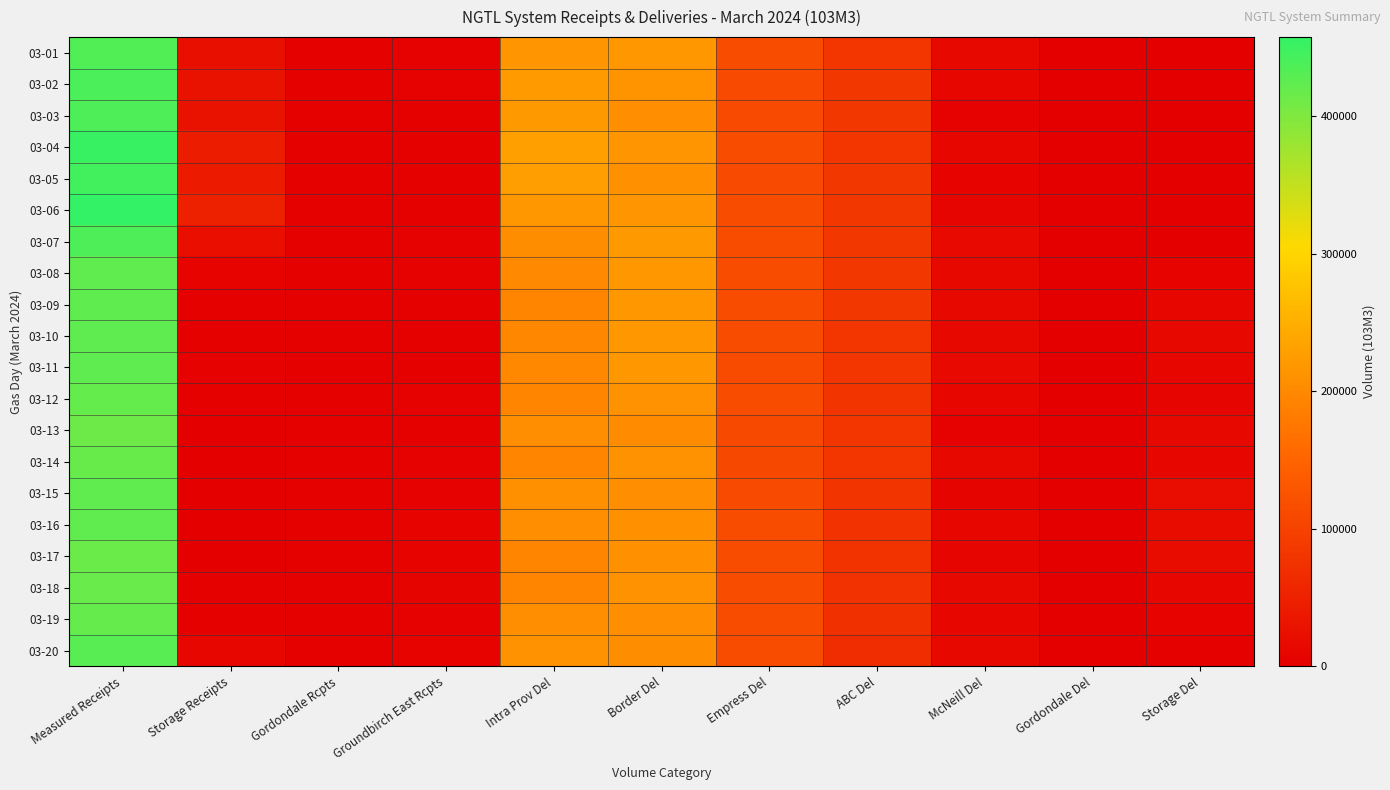

Reading left to right, transcribe all the data shown in this chart.

03-01: Measured Receipts=434040.8	Storage Receipts=23324.4	Gordondale Rcpts=2524.1	Groundbirch East Rcpts=4327.3	Intra Prov Del=215501.7	Border Del=218488.2	Empress Del=113836.0	ABC Del=81683.6	McNeill Del=14761.7	Gordondale Del=0.0	Storage Del=397.6
03-02: Measured Receipts=439280.4	Storage Receipts=26545.6	Gordondale Rcpts=2925.7	Groundbirch East Rcpts=3715.8	Intra Prov Del=221878.6	Border Del=213571.4	Empress Del=112316.1	ABC Del=82919.4	McNeill Del=10085.6	Gordondale Del=0.0	Storage Del=457.9
03-03: Measured Receipts=437041.6	Storage Receipts=27201.8	Gordondale Rcpts=3002.3	Groundbirch East Rcpts=3530.4	Intra Prov Del=221313.7	Border Del=207633.9	Empress Del=112370.1	ABC Del=82678.2	McNeill Del=4469.2	Gordondale Del=0.0	Storage Del=0.0
03-04: Measured Receipts=452217.7	Storage Receipts=43118.9	Gordondale Rcpts=2824.7	Groundbirch East Rcpts=3391.9	Intra Prov Del=227922.4	Border Del=215307.8	Empress Del=114020.1	ABC Del=81364.1	McNeill Del=11907.5	Gordondale Del=0.0	Storage Del=0.0
03-05: Measured Receipts=445637.3	Storage Receipts=41745.2	Gordondale Rcpts=2121.6	Groundbirch East Rcpts=2612.0	Intra Prov Del=227247.6	Border Del=208293.8	Empress Del=111054.4	ABC Del=82841.1	McNeill Del=5868.6	Gordondale Del=0.0	Storage Del=0.0
03-06: Measured Receipts=457275.9	Storage Receipts=49518.6	Gordondale Rcpts=2174.4	Groundbirch East Rcpts=2927.3	Intra Prov Del=220508.0	Border Del=216043.2	Empress Del=114515.4	ABC Del=83429.0	McNeill Del=9766.7	Gordondale Del=0.0	Storage Del=0.0
03-07: Measured Receipts=436994.1	Storage Receipts=23101.5	Gordondale Rcpts=2119.4	Groundbirch East Rcpts=3894.0	Intra Prov Del=205383.8	Border Del=221343.2	Empress Del=113951.3	ABC Del=82552.1	McNeill Del=16404.1	Gordondale Del=0.0	Storage Del=697.0
03-08: Measured Receipts=422818.9	Storage Receipts=5395.7	Gordondale Rcpts=2386.0	Groundbirch East Rcpts=4267.0	Intra Prov Del=199399.4	Border Del=218471.7	Empress Del=114107.8	ABC Del=82592.6	McNeill Del=13212.1	Gordondale Del=0.0	Storage Del=5526.4
03-09: Measured Receipts=423484.7	Storage Receipts=3484.6	Gordondale Rcpts=2545.2	Groundbirch East Rcpts=3147.8	Intra Prov Del=194304.7	Border Del=219205.5	Empress Del=114148.9	ABC Del=82543.1	McNeill Del=13919.0	Gordondale Del=0.0	Storage Del=9883.9
03-10: Measured Receipts=424446.0	Storage Receipts=3282.1	Gordondale Rcpts=2938.0	Groundbirch East Rcpts=3254.1	Intra Prov Del=197159.3	Border Del=218750.2	Empress Del=114695.4	ABC Del=81700.9	McNeill Del=13700.8	Gordondale Del=0.0	Storage Del=12613.2
03-11: Measured Receipts=424668.0	Storage Receipts=3577.6	Gordondale Rcpts=3102.1	Groundbirch East Rcpts=3122.0	Intra Prov Del=198380.5	Border Del=218827.7	Empress Del=112789.1	ABC Del=81501.2	McNeill Del=16031.3	Gordondale Del=0.0	Storage Del=11466.2
03-12: Measured Receipts=420185.5	Storage Receipts=2660.4	Gordondale Rcpts=2811.7	Groundbirch East Rcpts=4300.2	Intra Prov Del=194097.7	Border Del=212282.4	Empress Del=113446.8	ABC Del=80189.5	McNeill Del=9966.1	Gordondale Del=0.0	Storage Del=8738.5
03-13: Measured Receipts=412610.5	Storage Receipts=1125.7	Gordondale Rcpts=2727.5	Groundbirch East Rcpts=3497.7	Intra Prov Del=207664.9	Border Del=204214.6	Empress Del=109939.1	ABC Del=81945.2	McNeill Del=3976.5	Gordondale Del=0.0	Storage Del=14059.5
03-14: Measured Receipts=417181.3	Storage Receipts=1044.5	Gordondale Rcpts=3318.2	Groundbirch East Rcpts=3672.6	Intra Prov Del=194154.5	Border Del=212306.9	Empress Del=108656.1	ABC Del=81757.2	McNeill Del=13363.4	Gordondale Del=0.0	Storage Del=10383.5
03-15: Measured Receipts=423336.1	Storage Receipts=1099.1	Gordondale Rcpts=2547.7	Groundbirch East Rcpts=3812.1	Intra Prov Del=208315.6	Border Del=207401.4	Empress Del=111125.4	ABC Del=79857.6	McNeill Del=7844.1	Gordondale Del=0.0	Storage Del=21361.6
03-16: Measured Receipts=423280.9	Storage Receipts=1252.3	Gordondale Rcpts=2814.5	Groundbirch East Rcpts=5467.7	Intra Prov Del=206947.0	Border Del=210631.7	Empress Del=114845.9	ABC Del=76286.3	McNeill Del=11015.5	Gordondale Del=0.0	Storage Del=18983.0
03-17: Measured Receipts=414411.2	Storage Receipts=1145.0	Gordondale Rcpts=2362.1	Groundbirch East Rcpts=5469.1	Intra Prov Del=193981.5	Border Del=210085.7	Empress Del=114733.9	ABC Del=77260.6	McNeill Del=9499.9	Gordondale Del=0.0	Storage Del=18899.5
03-18: Measured Receipts=417060.5	Storage Receipts=2436.7	Gordondale Rcpts=2637.1	Groundbirch East Rcpts=6530.8	Intra Prov Del=194300.5	Border Del=212517.9	Empress Del=114378.9	ABC Del=76795.9	McNeill Del=12897.7	Gordondale Del=0.2	Storage Del=12021.6
03-19: Measured Receipts=419126.7	Storage Receipts=3075.4	Gordondale Rcpts=2811.8	Groundbirch East Rcpts=4752.1	Intra Prov Del=207707.4	Border Del=207486.0	Empress Del=114195.6	ABC Del=72840.1	McNeill Del=11914.7	Gordondale Del=1.2	Storage Del=6028.2
03-20: Measured Receipts=428811.1	Storage Receipts=11026.9	Gordondale Rcpts=3265.6	Groundbirch East Rcpts=5819.8	Intra Prov Del=211254.0	Border Del=204886.2	Empress Del=114102.8	ABC Del=68088.2	McNeill Del=14204.0	Gordondale Del=0.0	Storage Del=2190.8